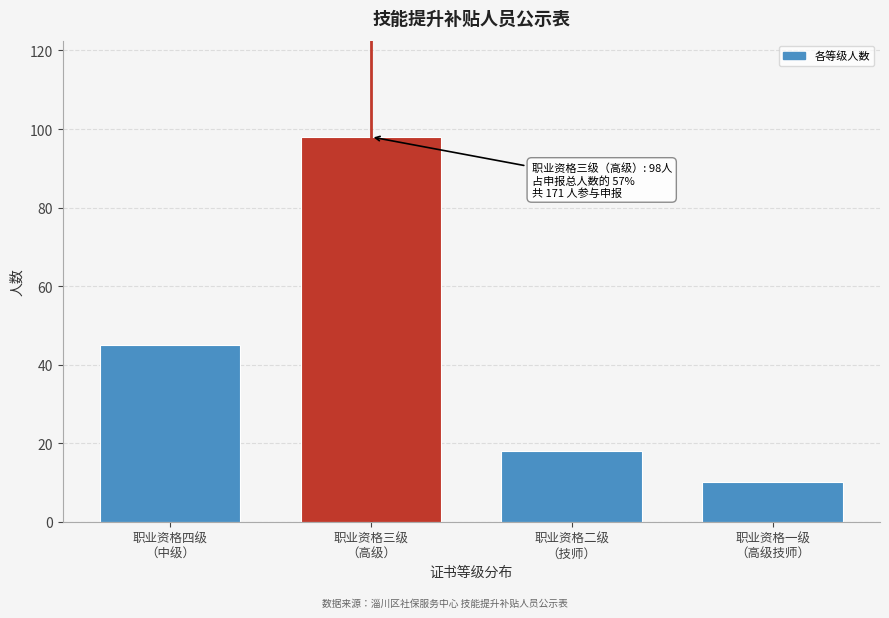

Reading left to right, transcribe all the data shown in this chart.

45	98	18	10